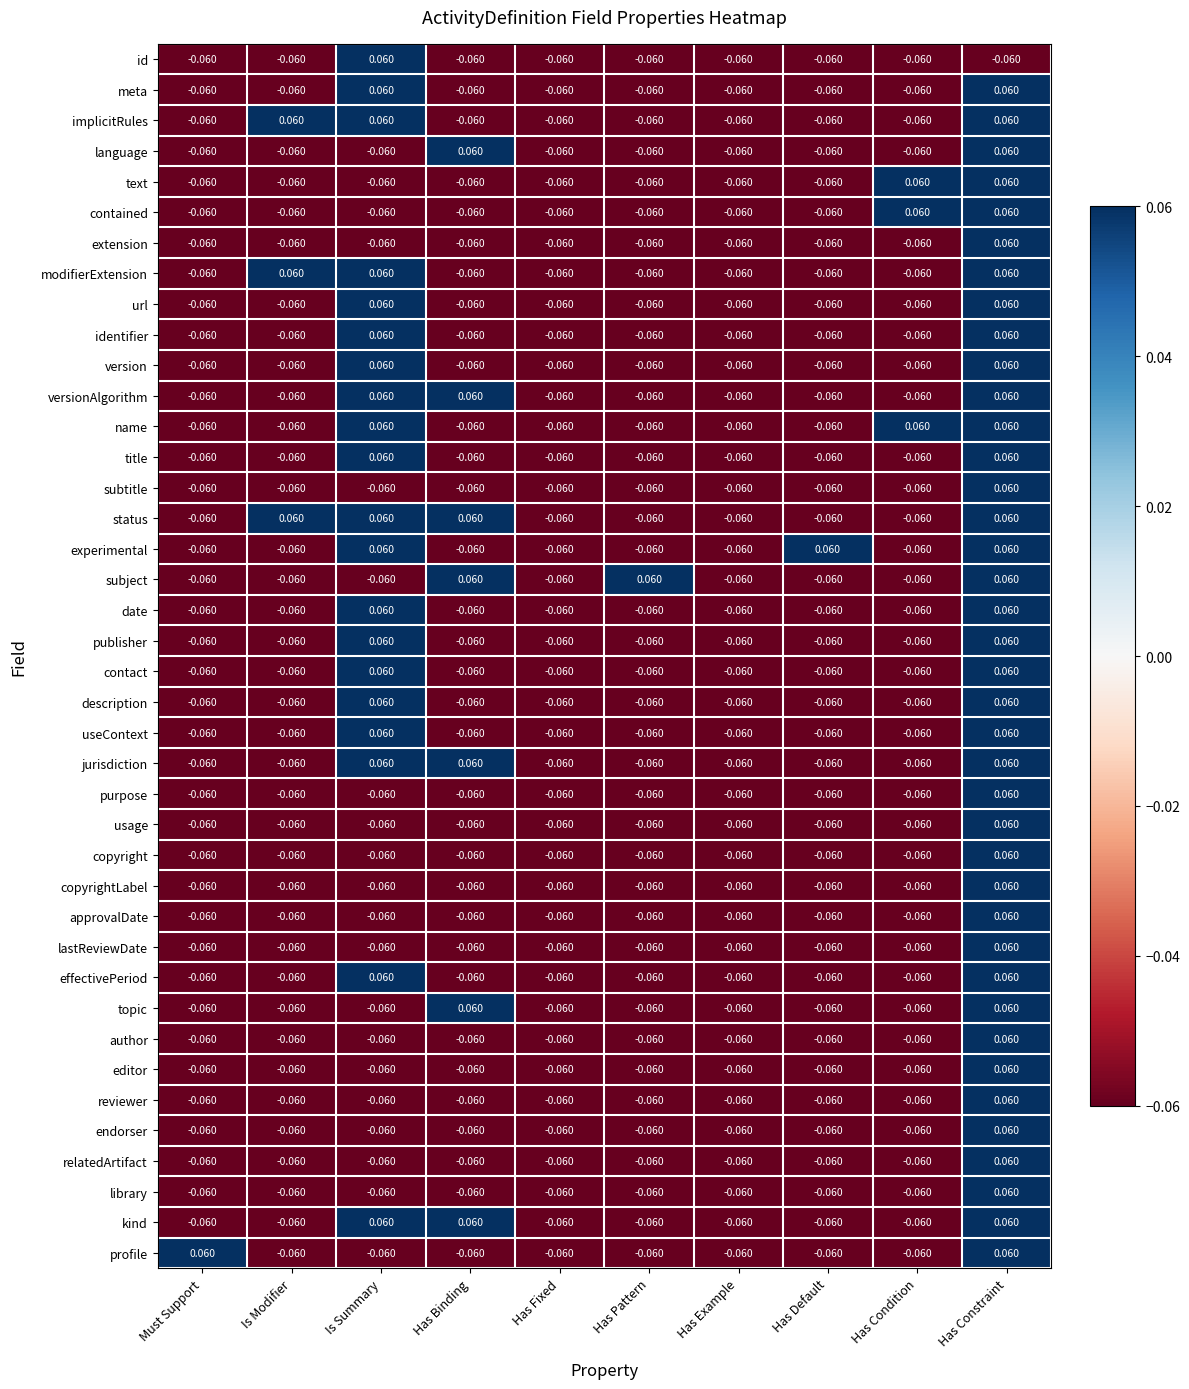

Which category has the highest value in the copyrightLabel series?

Has Constraint